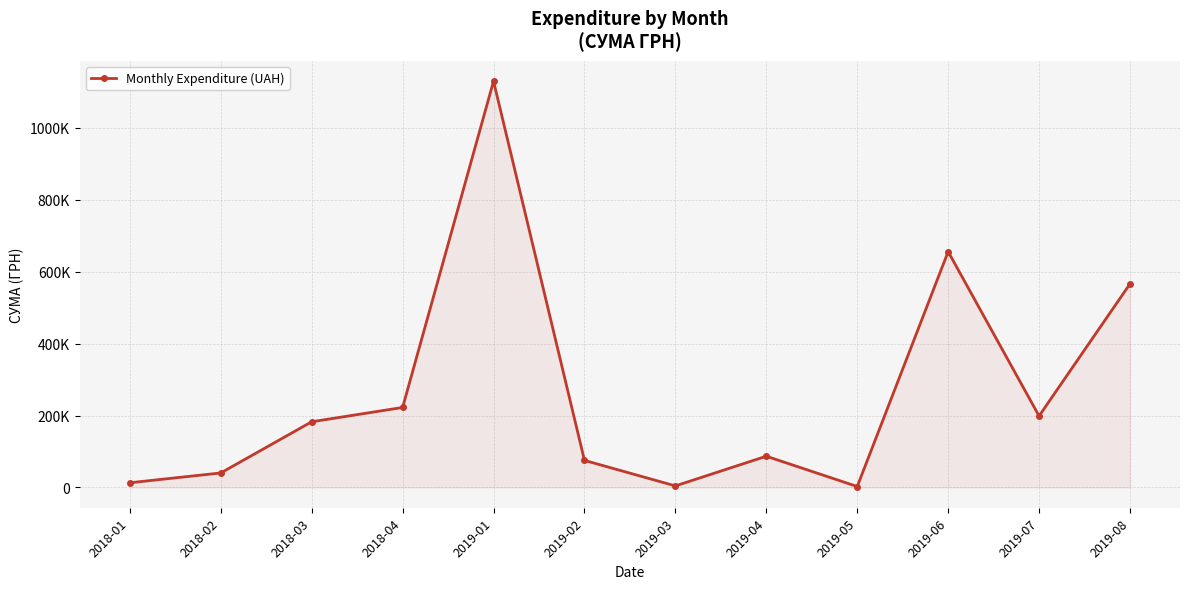

What is the label of the 3rd point from the right?

2019-06